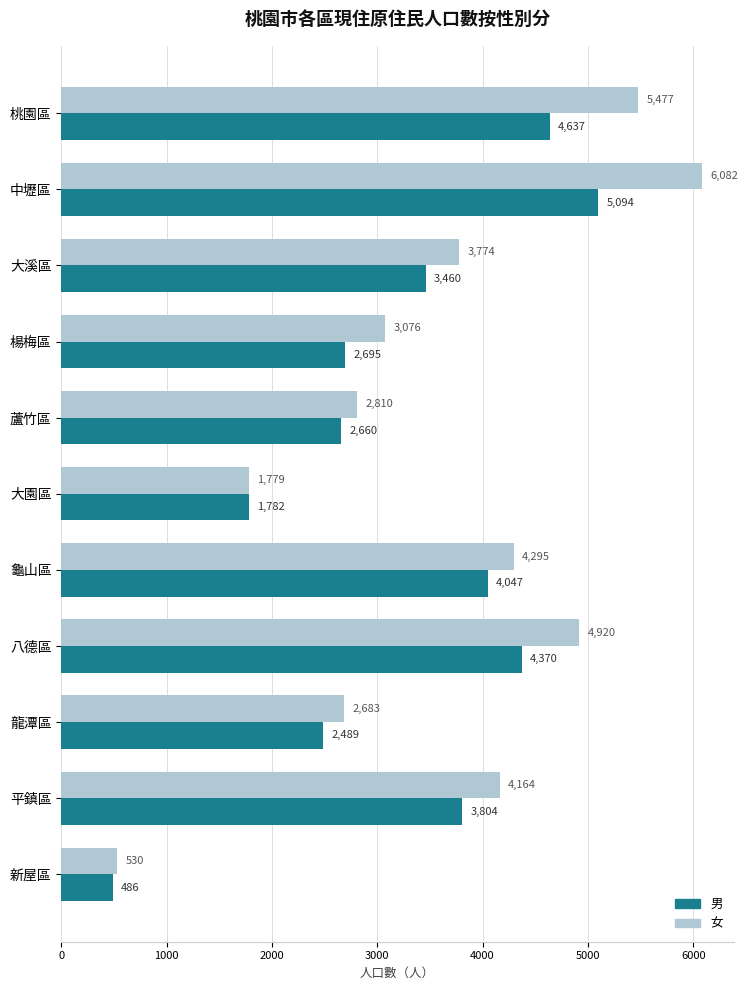

Which series has the largest range (max minus min)?

女